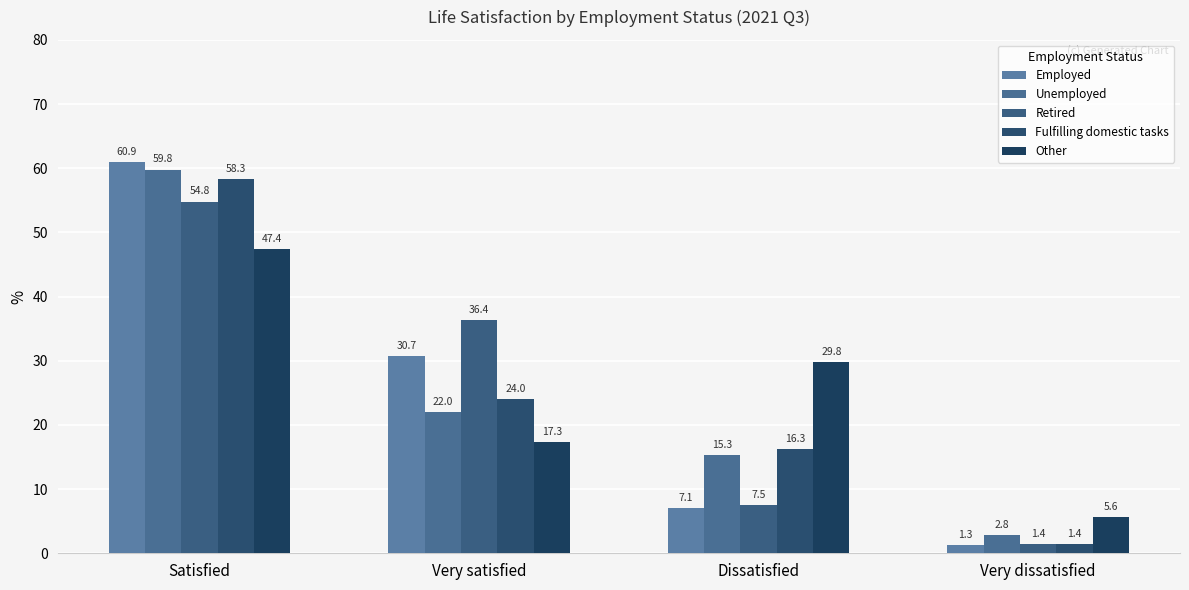

Where is Employed nearest to the value 31?

Very satisfied